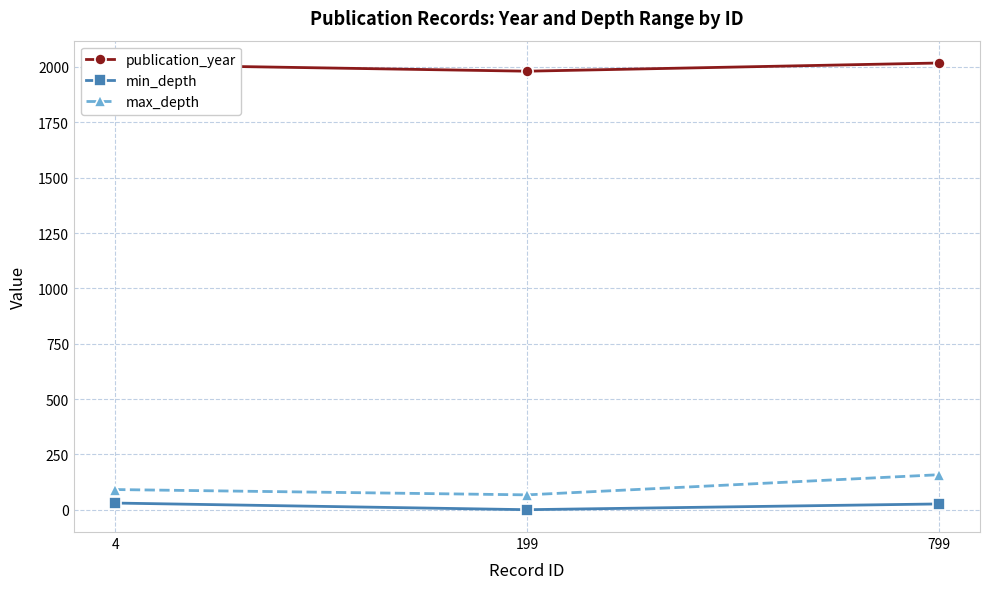

Between 4 and 799, which series saw the biggest shift?

max_depth